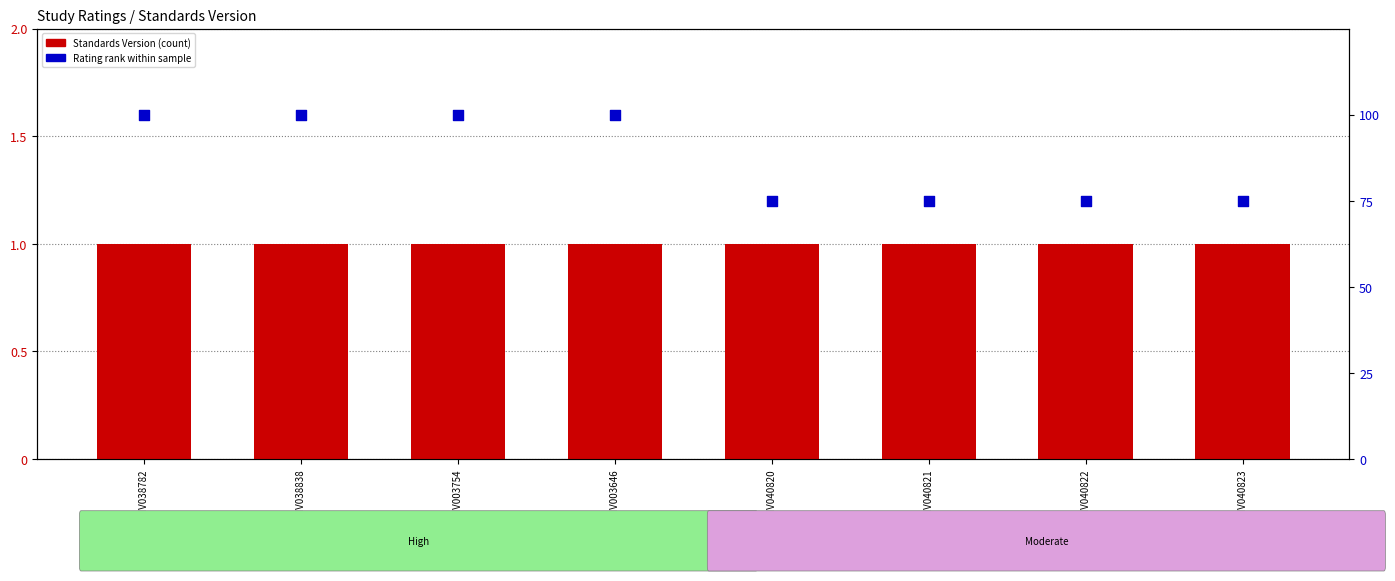

What is the total value across all series at WWHV040823?

76